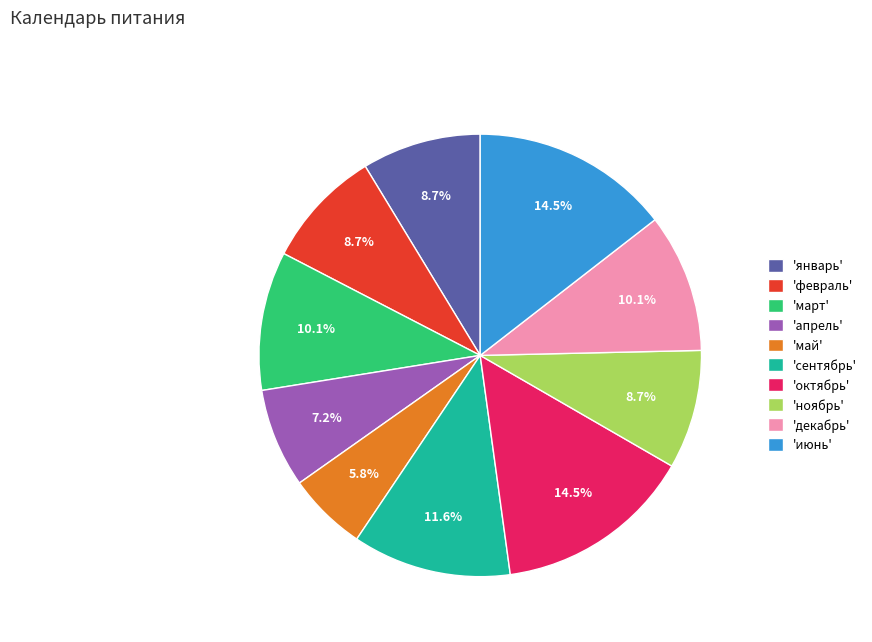

To the nearest percent, what is the average slice percentage?

10%